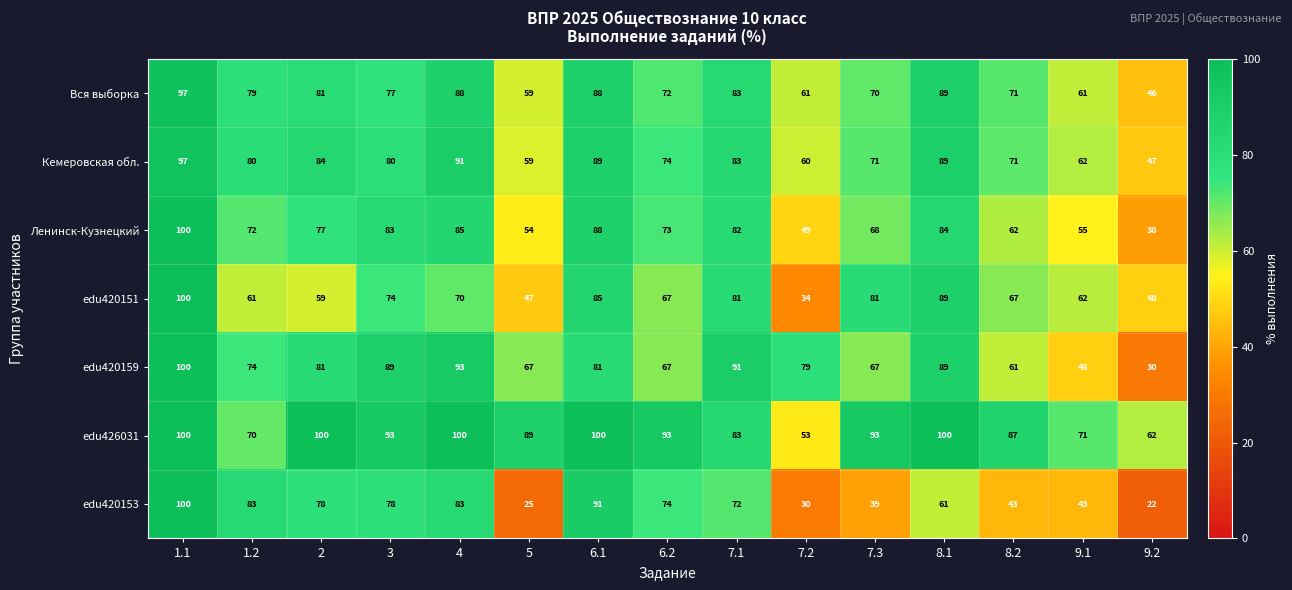

How many distinct data groups are displayed?

7